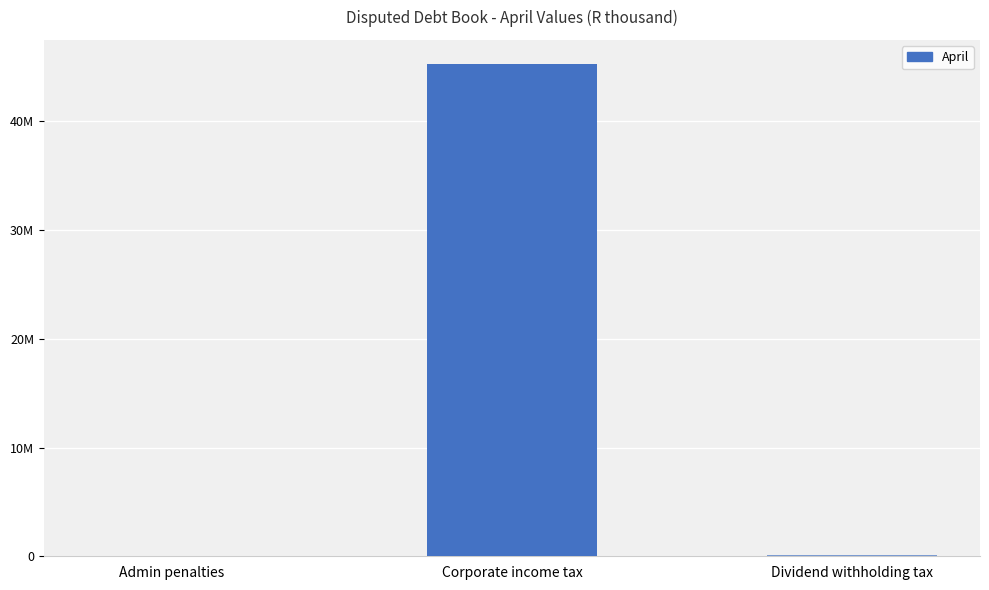

The value at Corporate income tax is 45215872.0. True or false?

True